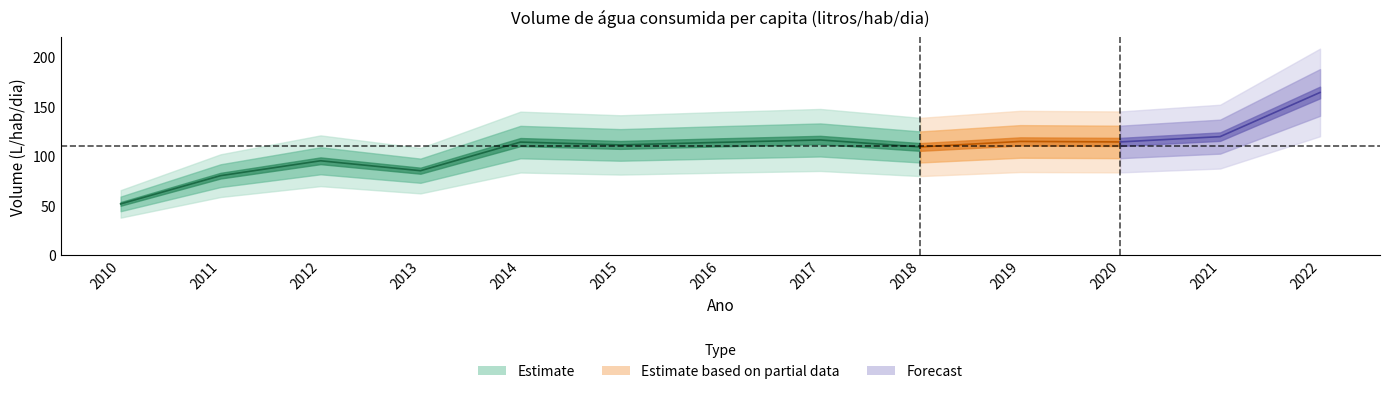

List the labels in order of value, smallest first.

2010, 2011, 2013, 2012, 2018, 2015, 2016, 2014, 2020, 2019, 2017, 2021, 2022